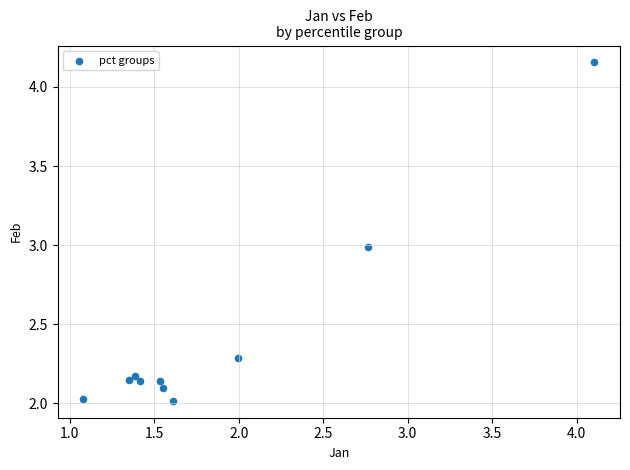

What is the average Y value?

2.4